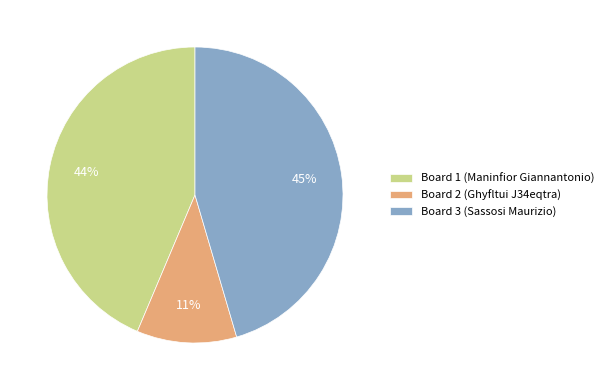

Does Board 1 (Maninfior Giannantonio) account for over 50% of the chart?

No